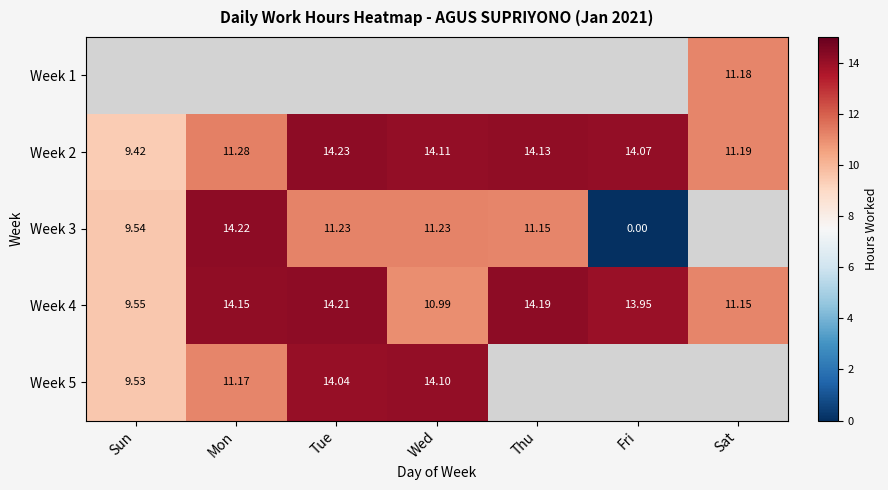

Which series has the widest spread of values?

Week 3